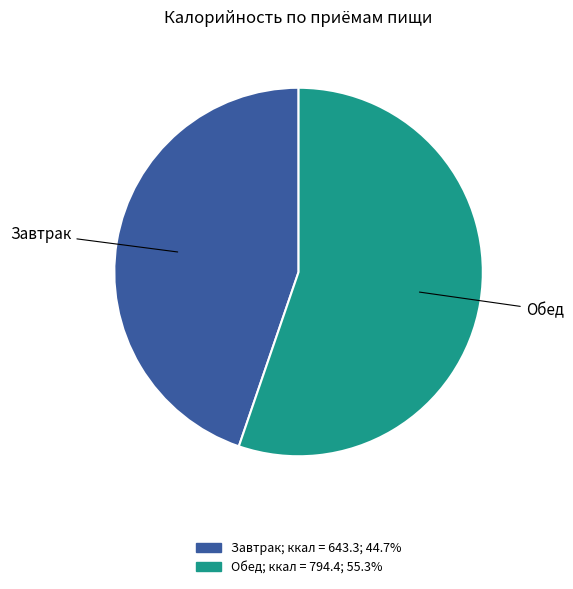

The Обед slice represents 44% of the pie. True or false?

False